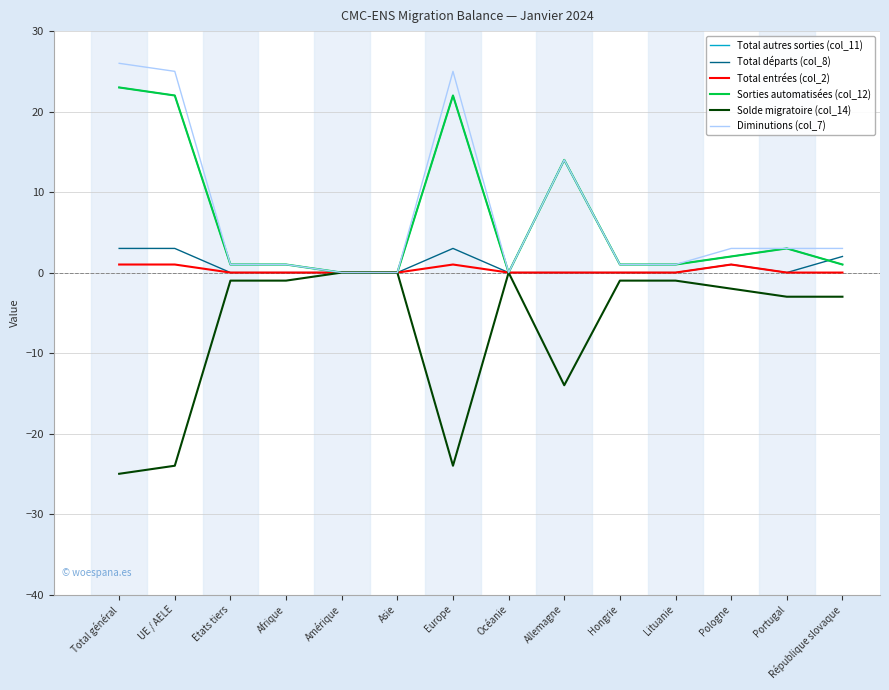

Is it true that Total autres sorties (col_11) equals 0 at Asie?

True